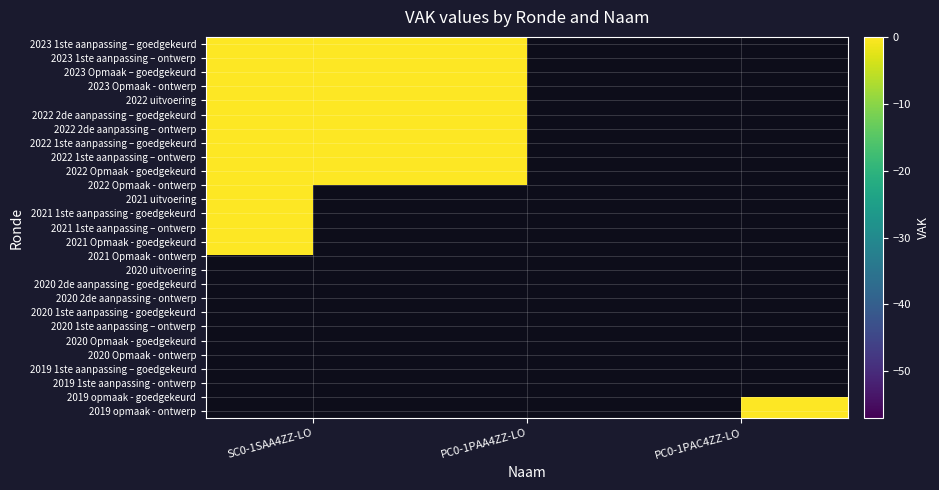

What is the difference between the highest and lowest values at PC0-1PAA4ZZ-LO?

57.0